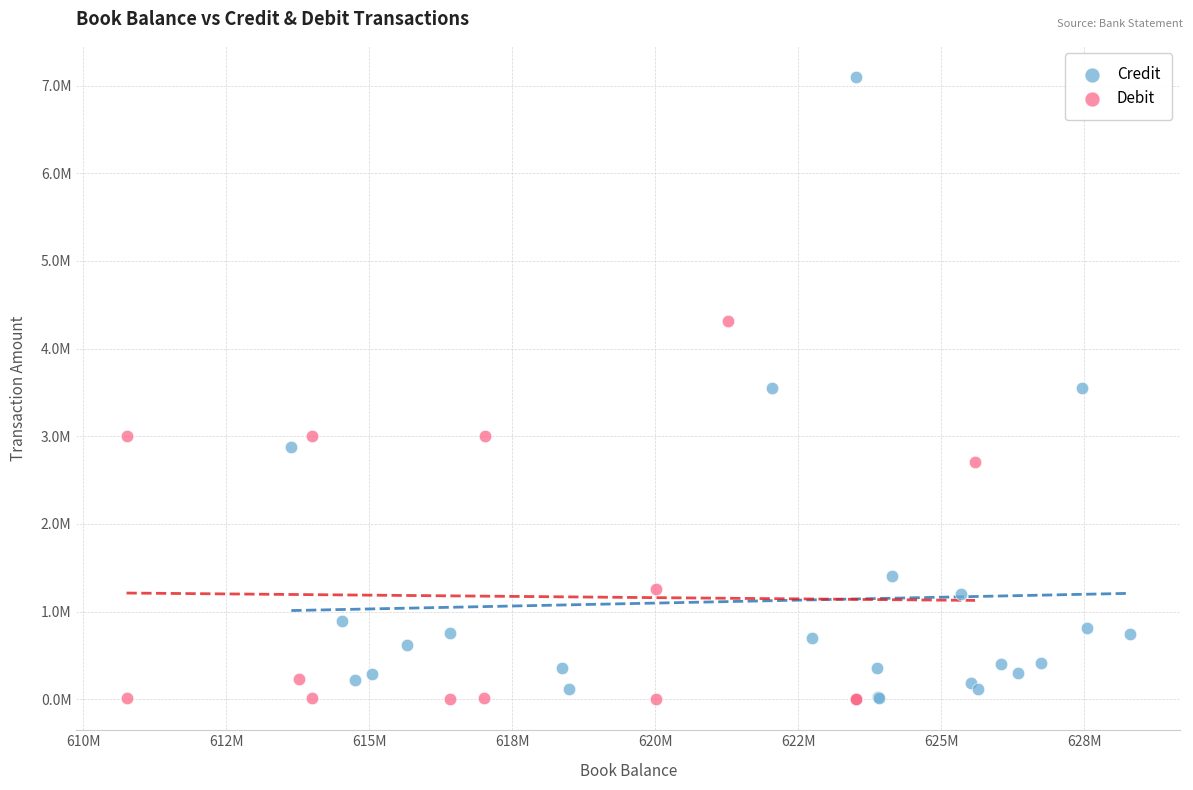

What are all the series names shown in the legend?

Credit, Debit